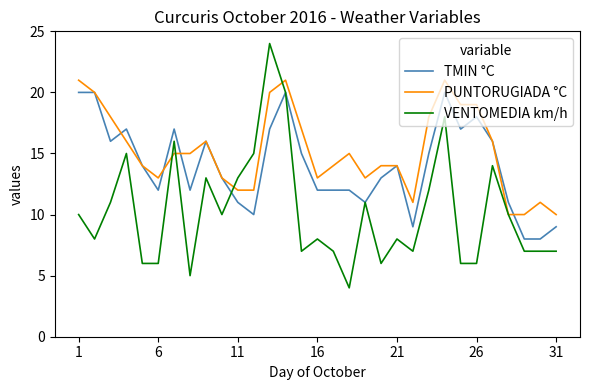

How many lines are shown in the chart?

3